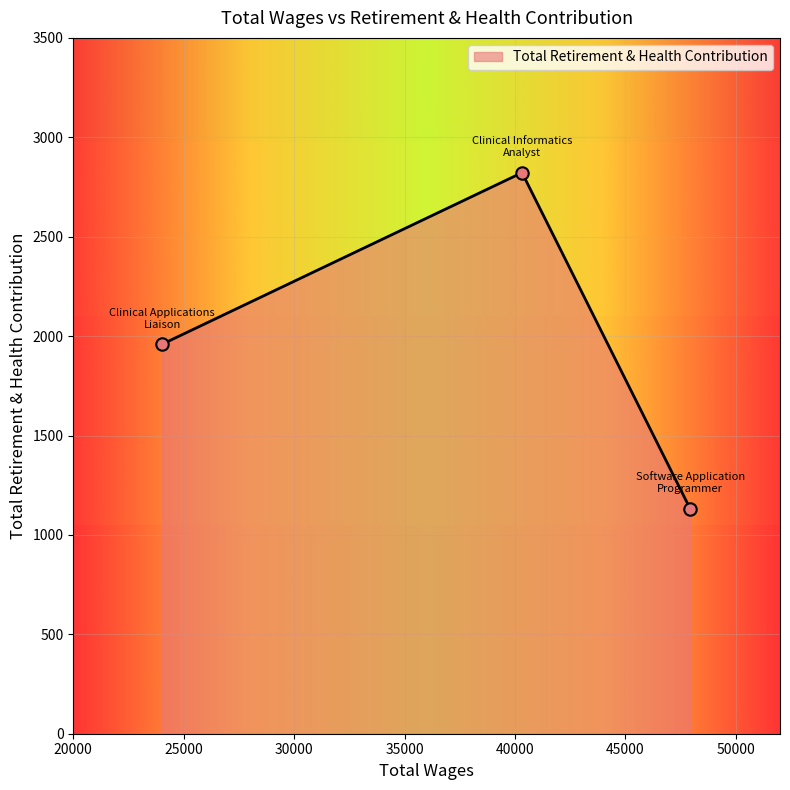

What is the ratio of the value at Clinical Applications Liaison to the value at Clinical Informatics Analyst?

0.7